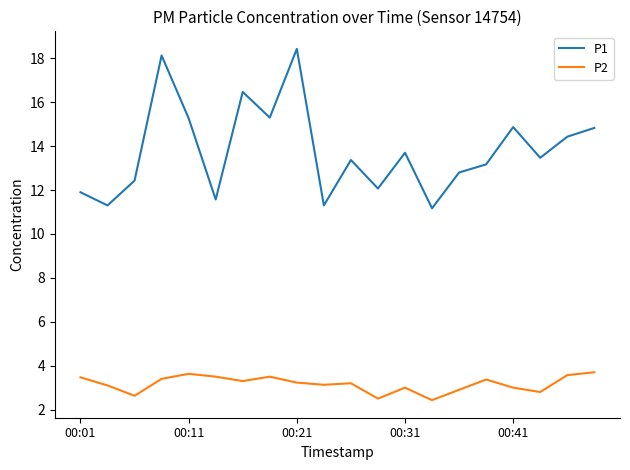

Which series has the largest total across all categories?

P1